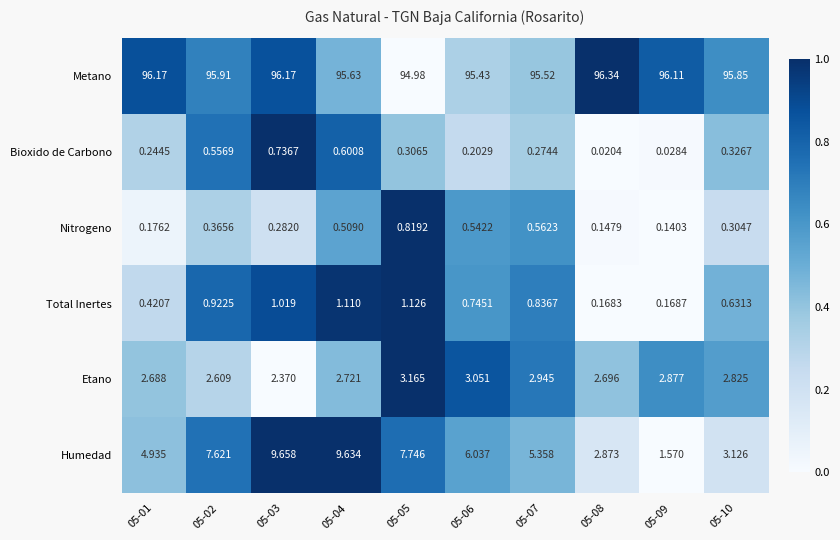

Is the value of Etano at 05-02 greater than the value of Humedad at 05-07?

No